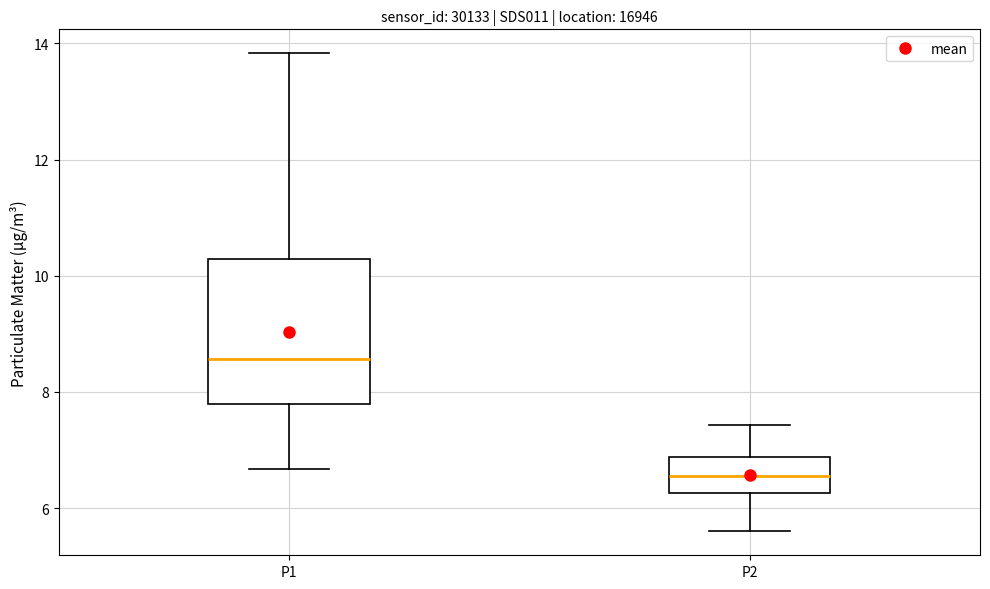

Reading left to right, read every box against the y-axis: the position of its median line, the range the box covers, and the ends of its whiskers. The values are not printed on the chart, so give them approximately, as read against the axis.

P1: median 8.6, box 7.8 to 10.2, whiskers 6.6 to 13.8
P2: median 6.6, box 6.2 to 6.8, whiskers 5.6 to 7.4